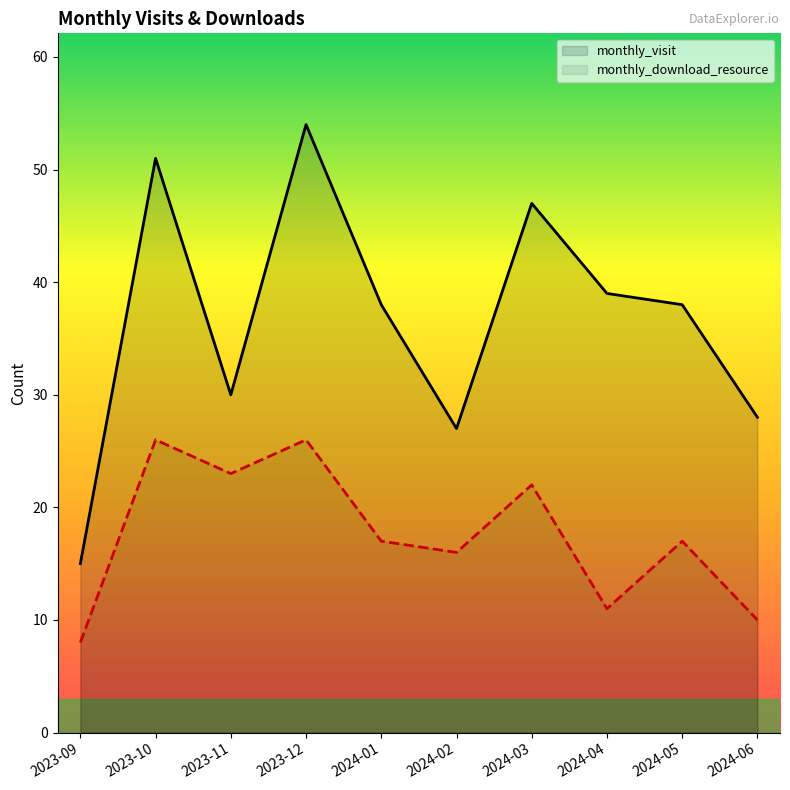

Reading left to right, what are all the values shown in this chart?

monthly_visit: 2023-09=15	2023-10=51	2023-11=30	2023-12=54	2024-01=38	2024-02=27	2024-03=47	2024-04=39	2024-05=38	2024-06=28
monthly_download_resource: 2023-09=8	2023-10=26	2023-11=23	2023-12=26	2024-01=17	2024-02=16	2024-03=22	2024-04=11	2024-05=17	2024-06=10